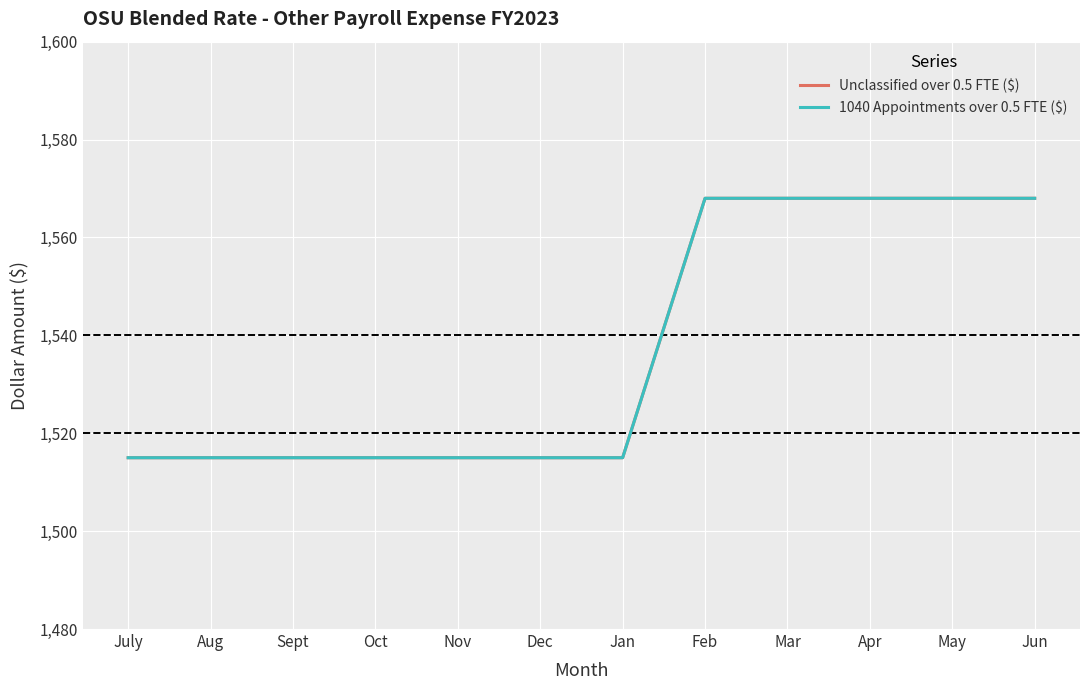

Which series has the largest range (max minus min)?

Unclassified over 0.5 FTE ($)